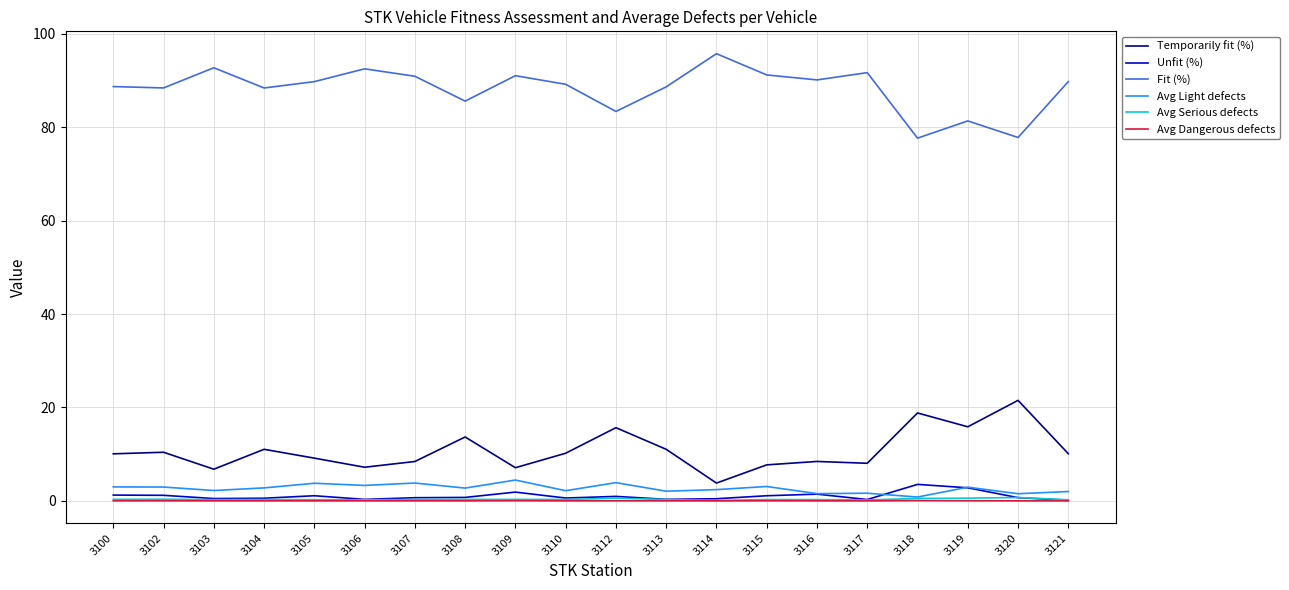

True or false: Temporarily fit (%) has a value of 21.5 at 3120.

True